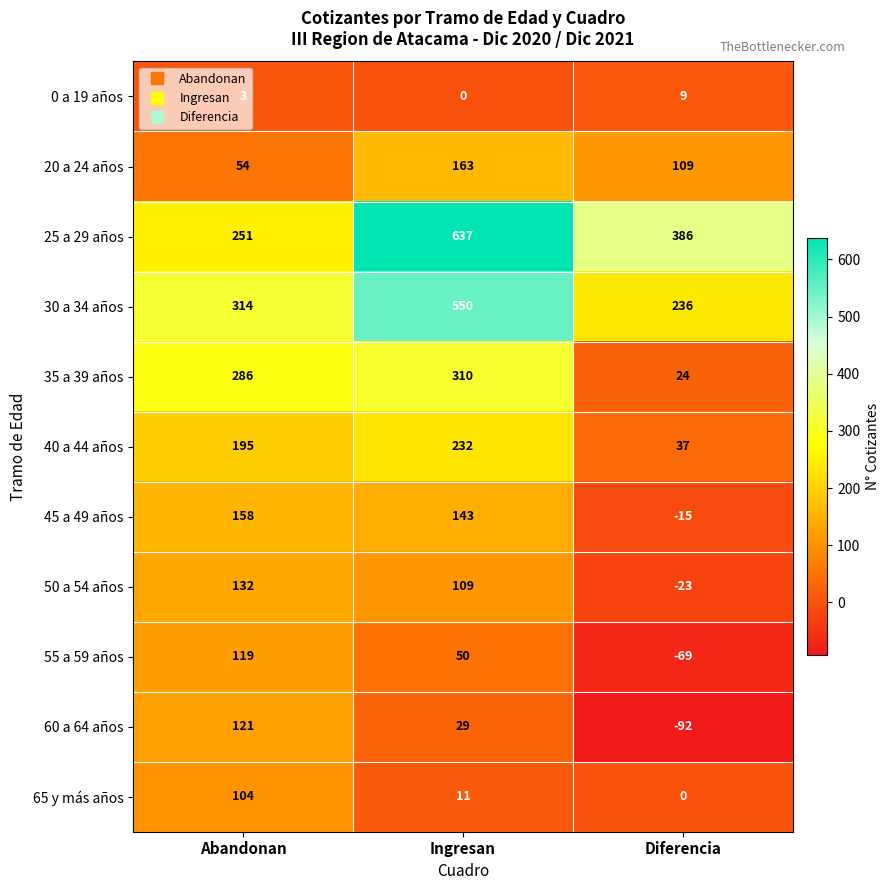

Is it true that 30 a 34 años equals 308 at Ingresan?

False